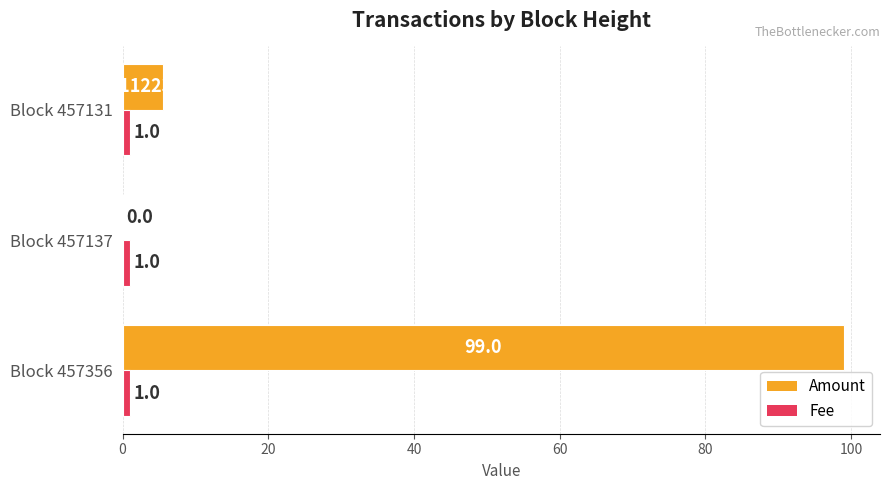

What is the total value across all series at Block 457356?

100.0